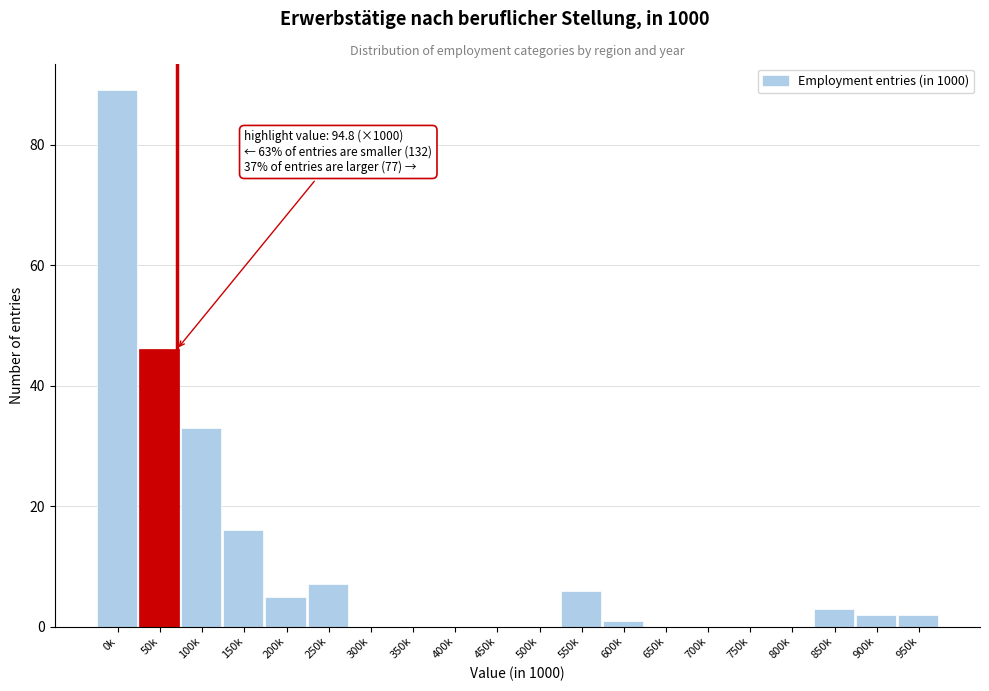

Reading left to right, what are all the values shown in this chart?

0k=89	50k=46	100k=33	150k=16	200k=5	250k=7	300k=0	350k=0	400k=0	450k=0	500k=0	550k=6	600k=1	650k=0	700k=0	750k=0	800k=0	850k=3	900k=2	950k=2